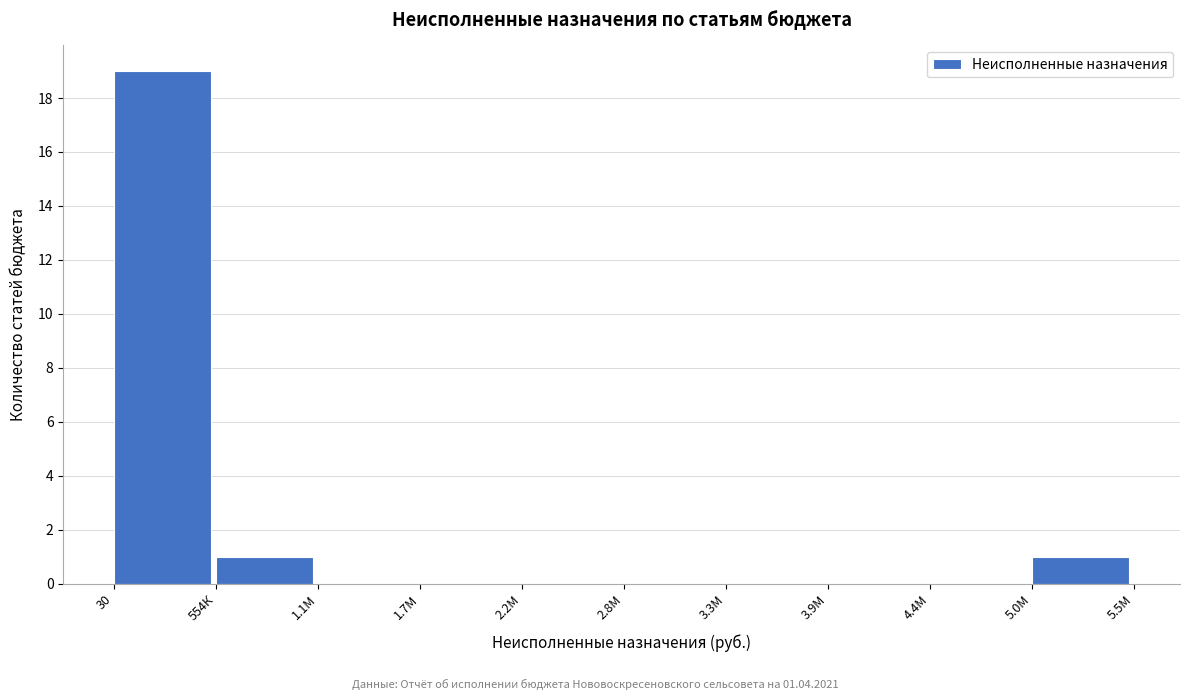

Reading right to left, transcribe all the data shown in this chart.

5.0М=1	4.4М=0	3.9М=0	3.3М=0	2.8М=0	2.2М=0	1.7М=0	1.1М=0	554К=1	30=19